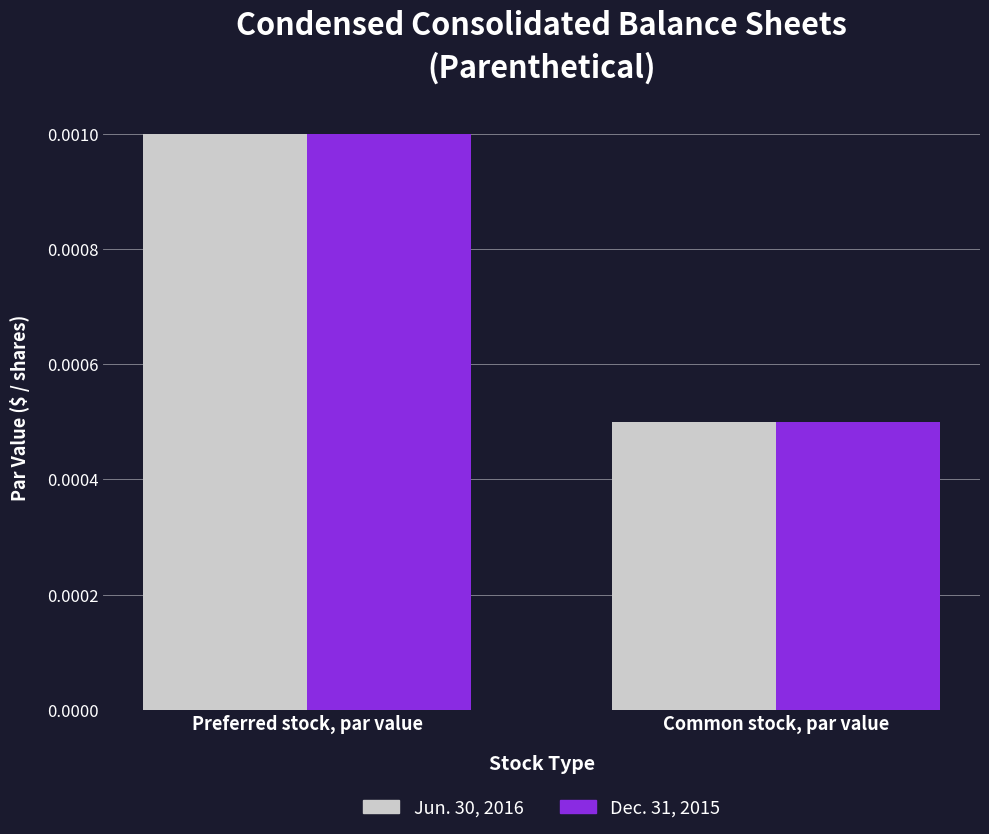

Rank the categories by Dec. 31, 2015 value from lowest to highest.

Common stock, par value, Preferred stock, par value